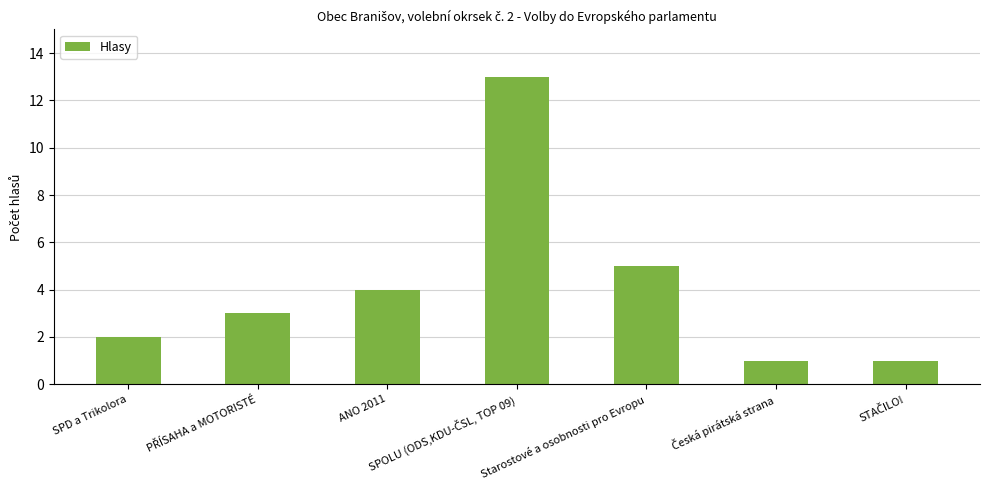

What position from the right is Starostové a osobnosti pro Evropu?

3